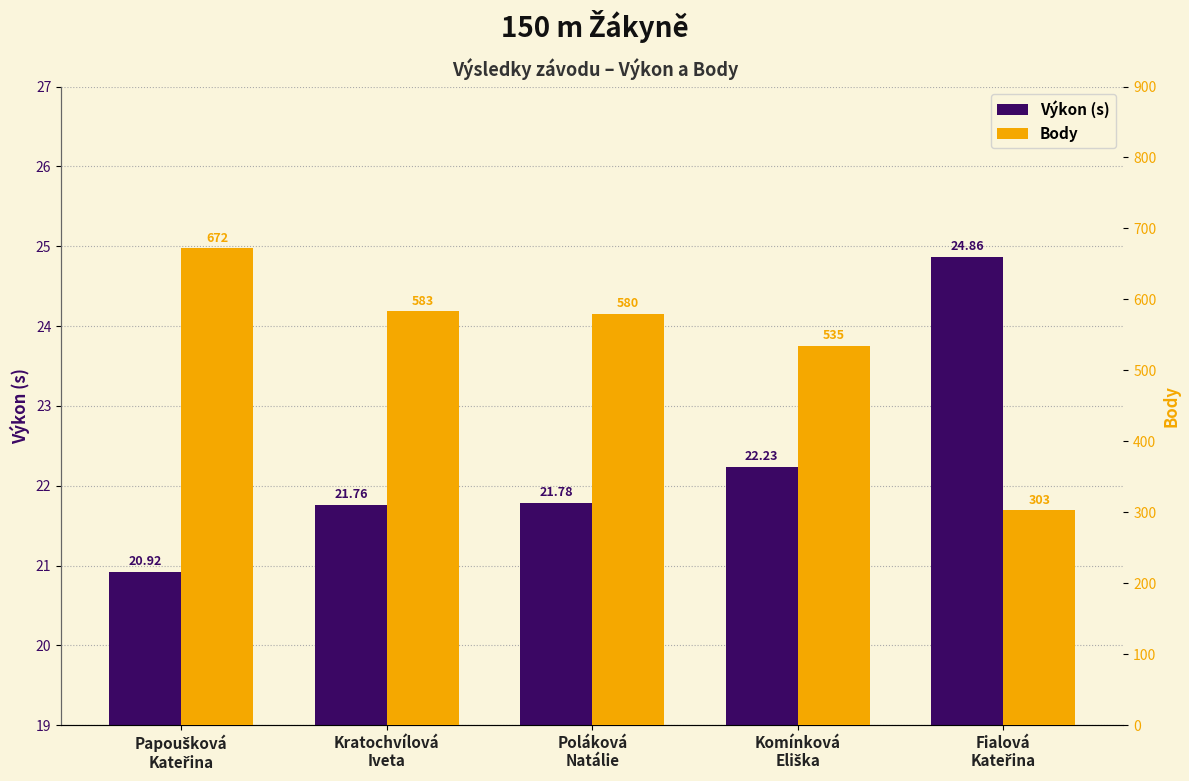

Where does the Body series first go above 580?

Papoušková
Kateřina